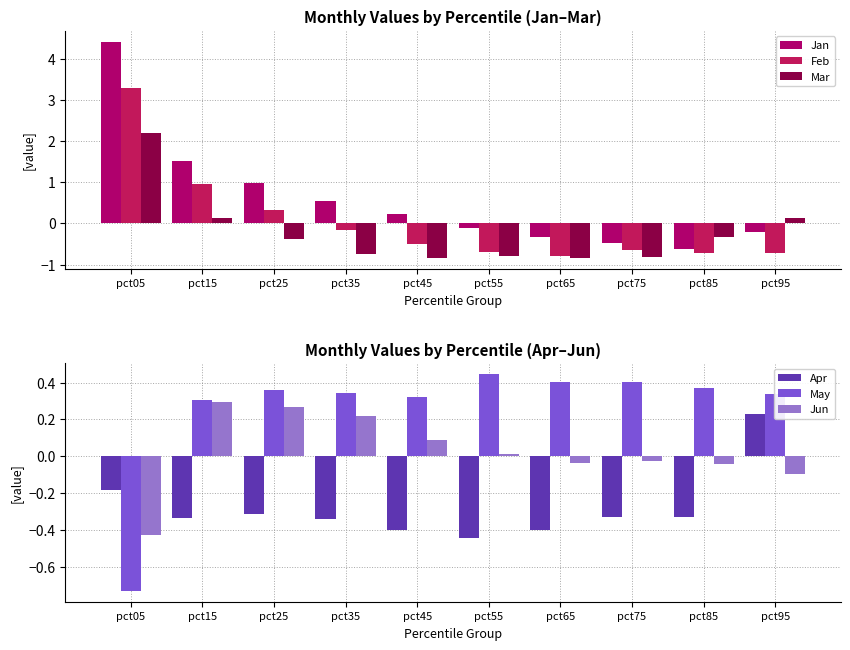

At pct85, list the series in order from smallest to largest.

Feb, Jan, Mar, Apr, Jun, May